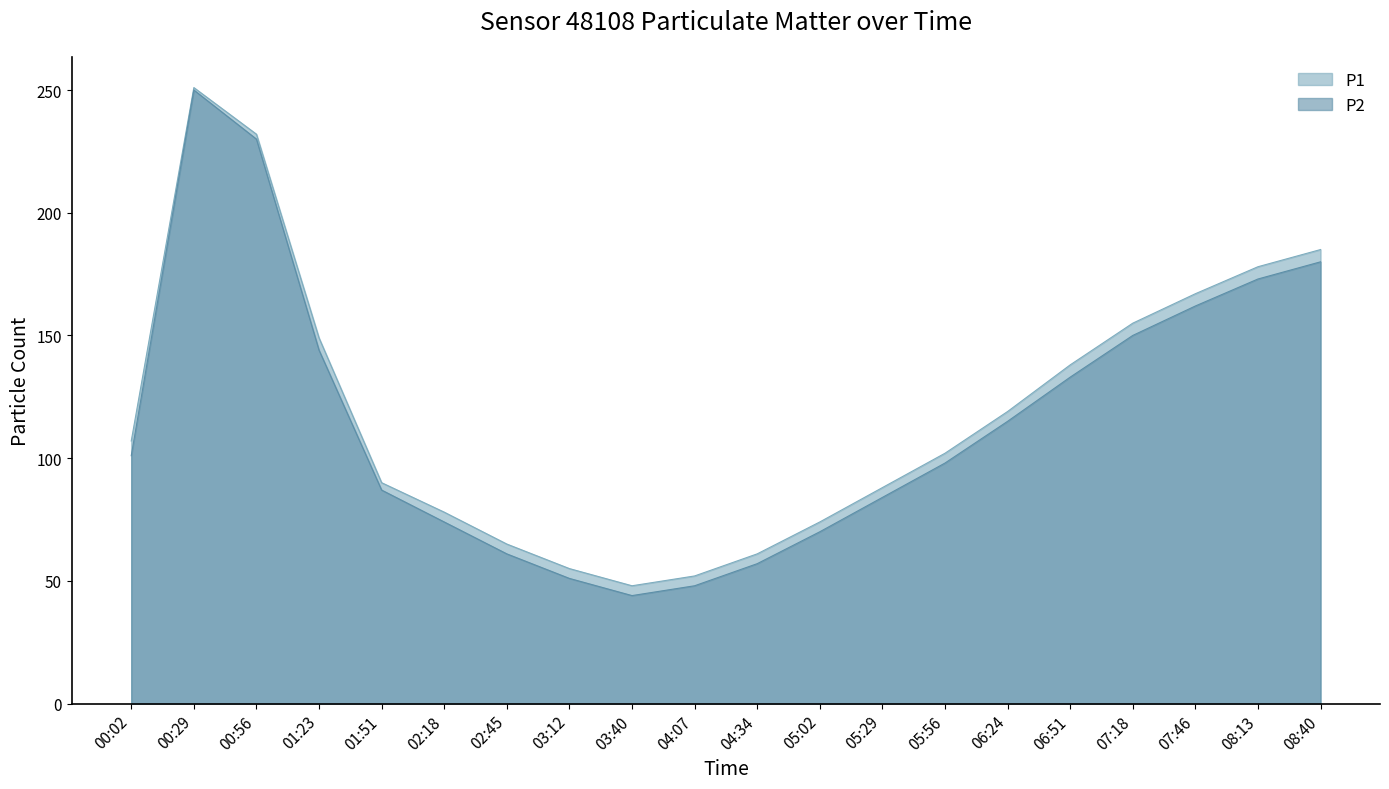

What is the difference between the maximum and second lowest values in the P1 series?

199